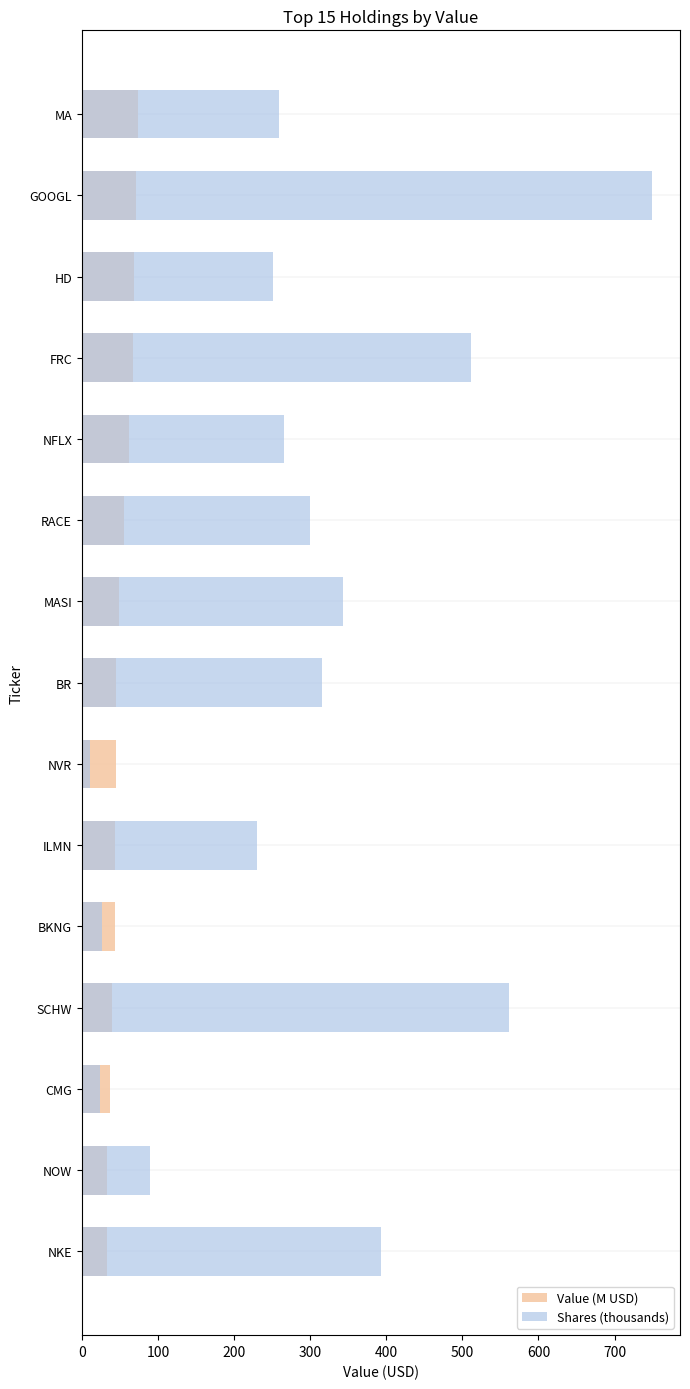

What position from the right is CMG?

3